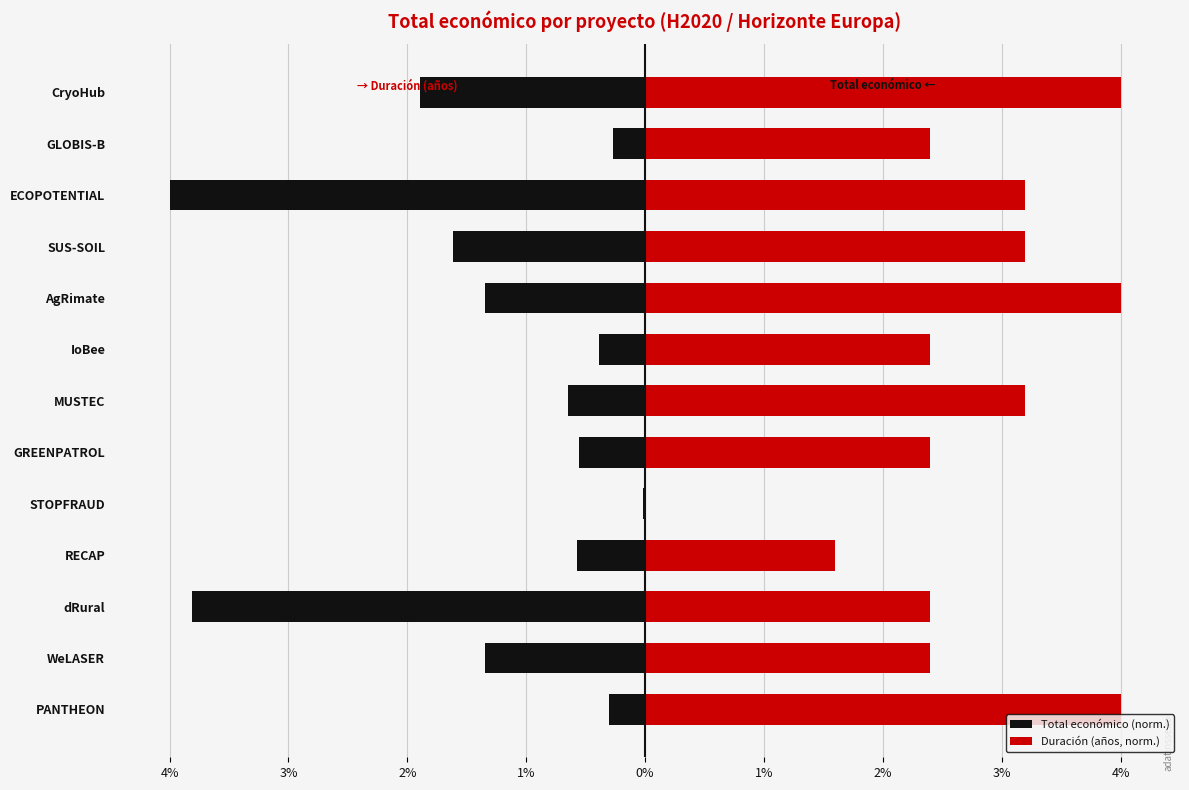

How many positive values does the Duración (años, norm.) series have?

12